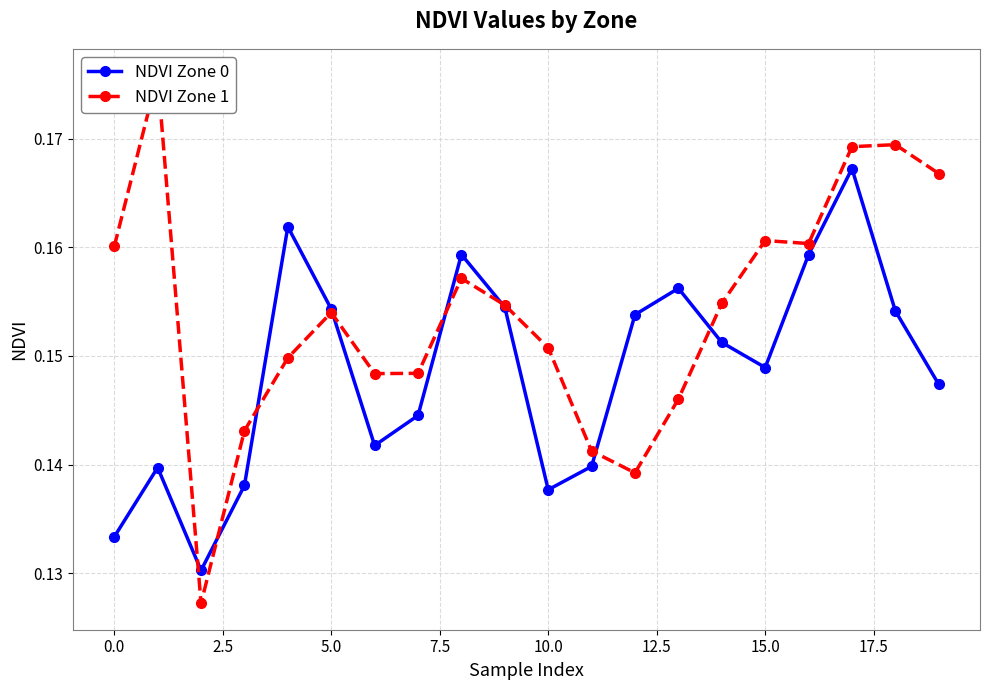

What is the label of the 20th point from the left?

19